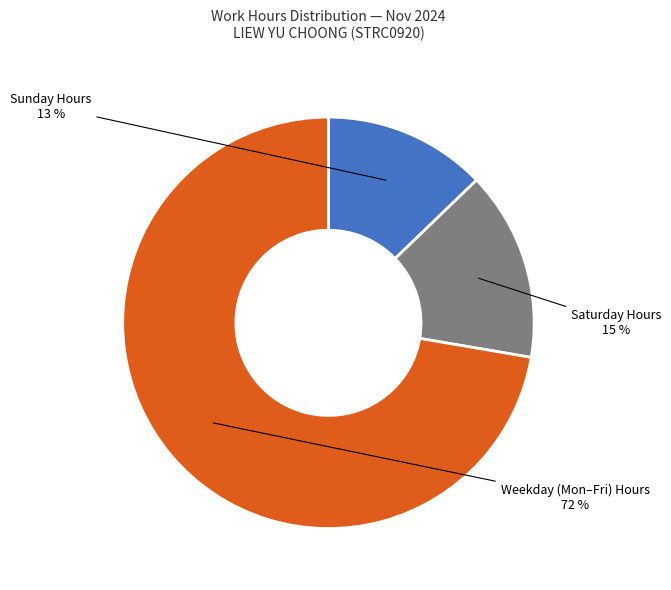

To the nearest percent, what is the average slice percentage?

33%